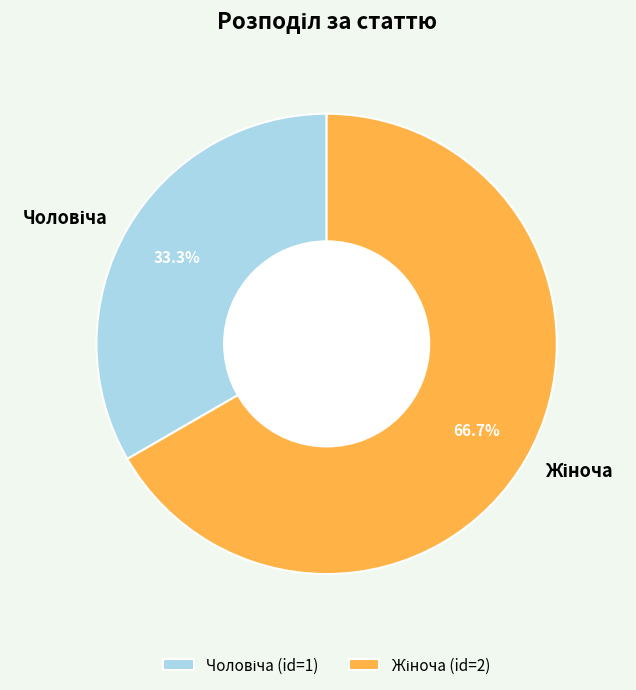

Is there any slice that represents more than half of the pie?

Yes